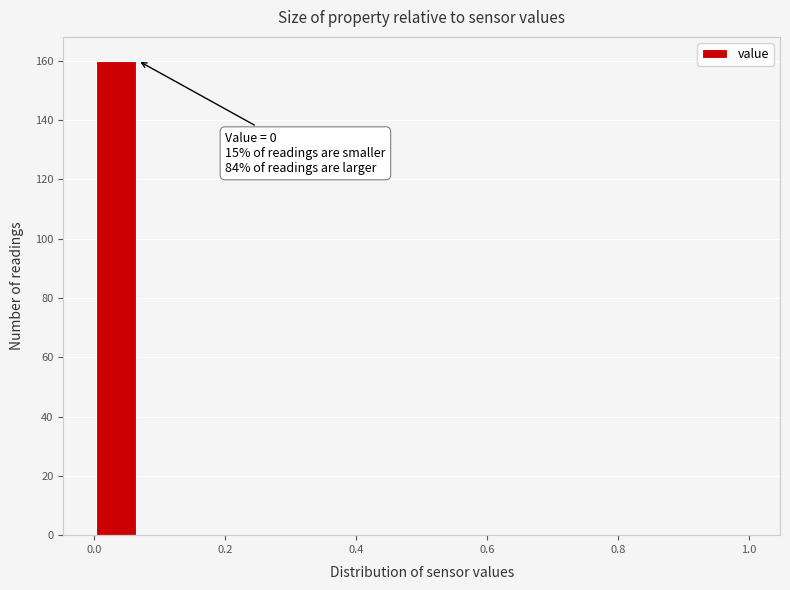

Around what value on the x-axis is the tallest bar? Give the approximate position of its centre, as read against the axis.

0.04